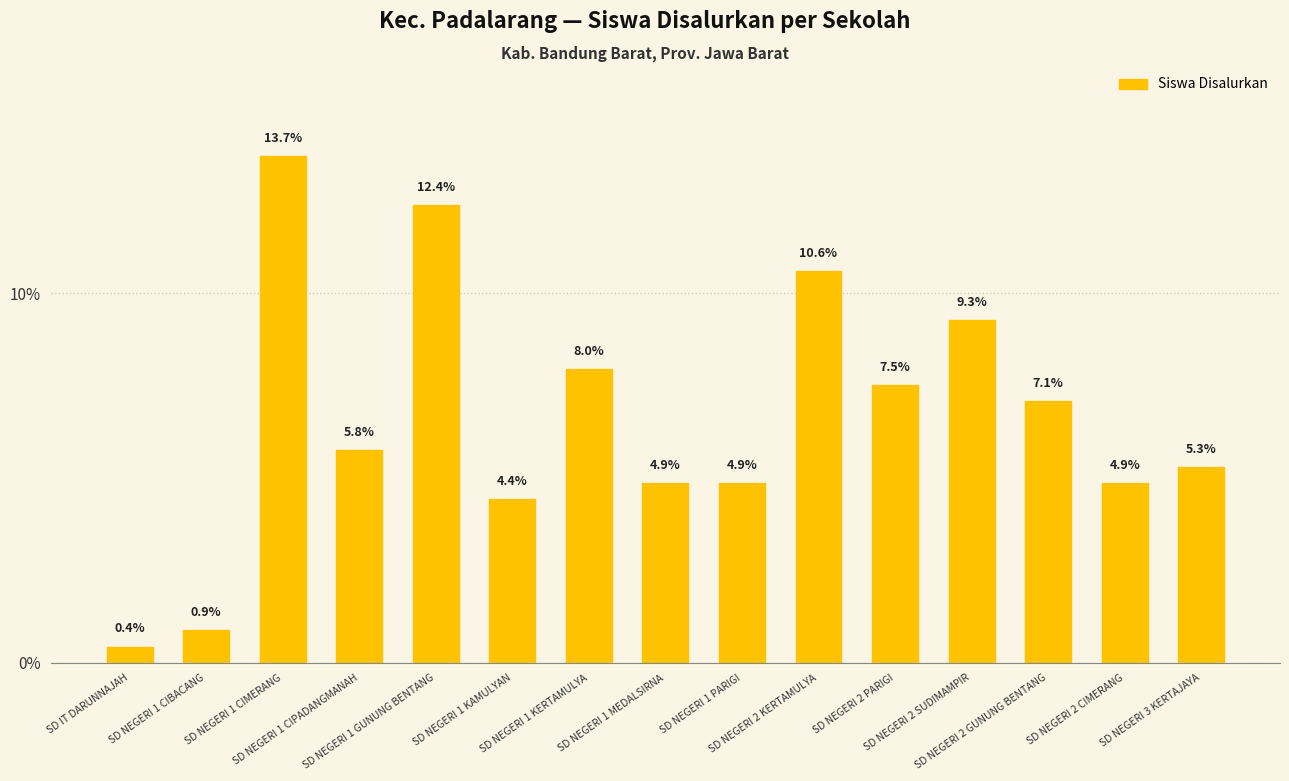

Reading left to right, extract all data points from this chart.

SD IT DARUNNAJAH=0.4	SD NEGERI 1 CIBACANG=0.9	SD NEGERI 1 CIMERANG=13.7	SD NEGERI 1 CIPADANGMANAH=5.8	SD NEGERI 1 GUNUNG BENTANG=12.4	SD NEGERI 1 KAMULYAN=4.4	SD NEGERI 1 KERTAMULYA=8.0	SD NEGERI 1 MEDALSIRNA=4.9	SD NEGERI 1 PARIGI=4.9	SD NEGERI 2 KERTAMULYA=10.6	SD NEGERI 2 PARIGI=7.5	SD NEGERI 2 SUDIMAMPIR=9.3	SD NEGERI 2 GUNUNG BENTANG=7.1	SD NEGERI 2 CIMERANG=4.9	SD NEGERI 3 KERTAJAYA=5.3